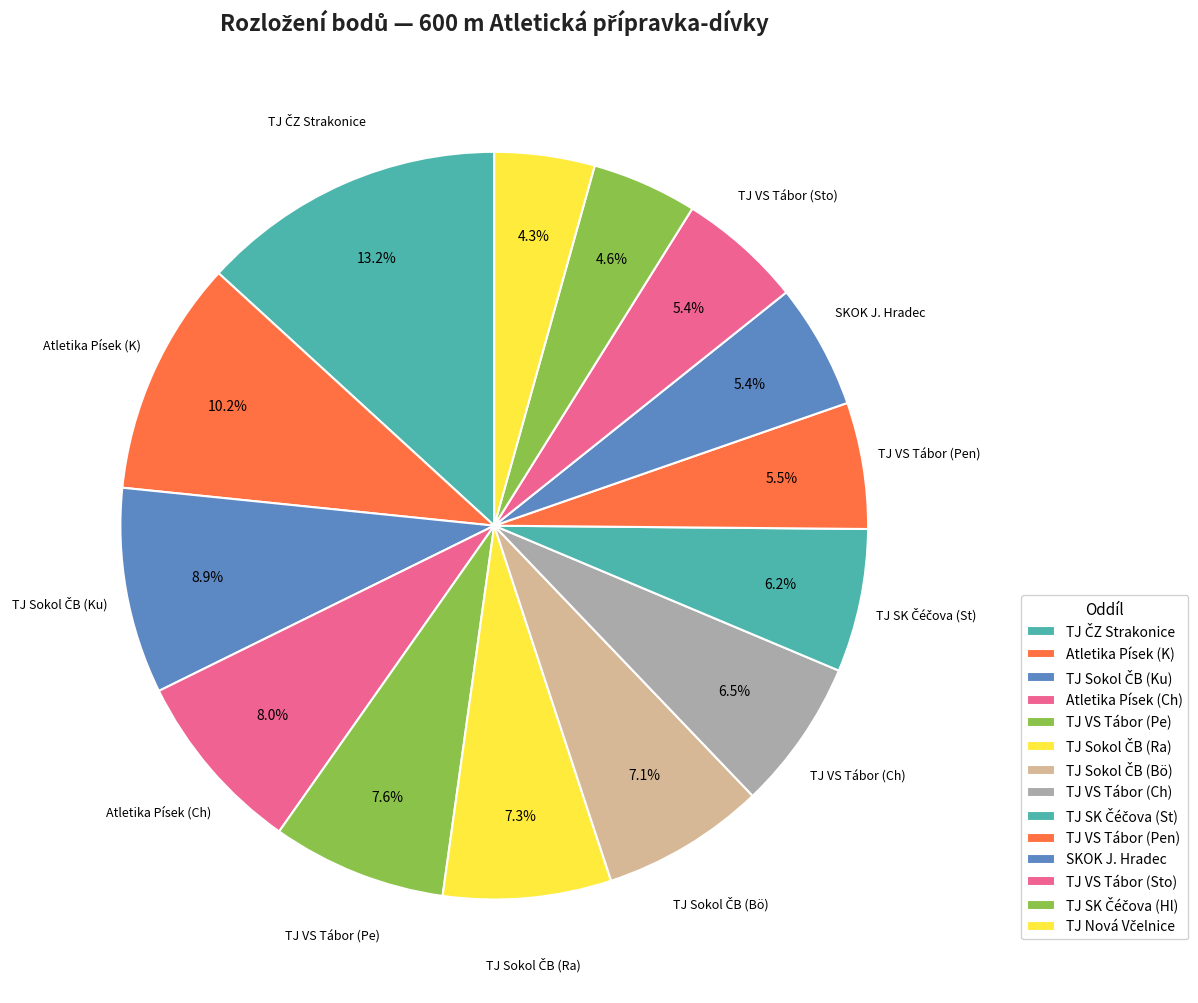

How many slices are in this pie chart?

14